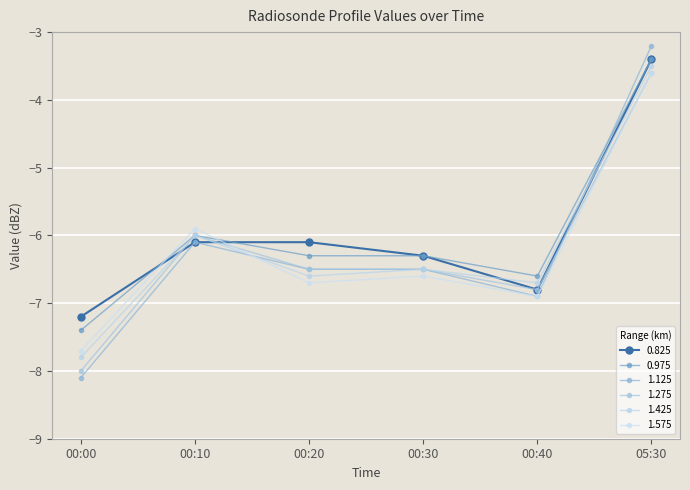

How many values in the 1.125 series are below -6?

5